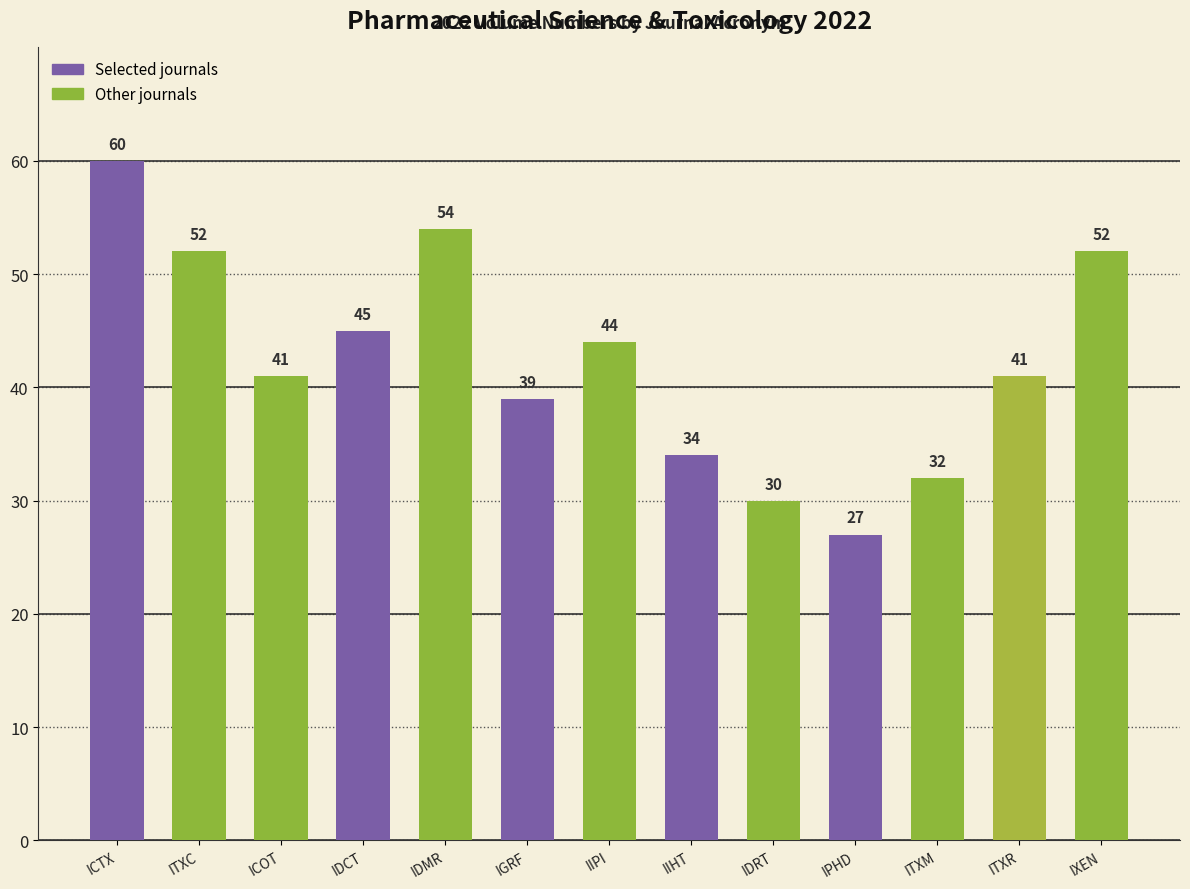

At which category does the chart reach its minimum across all series?

IPHD